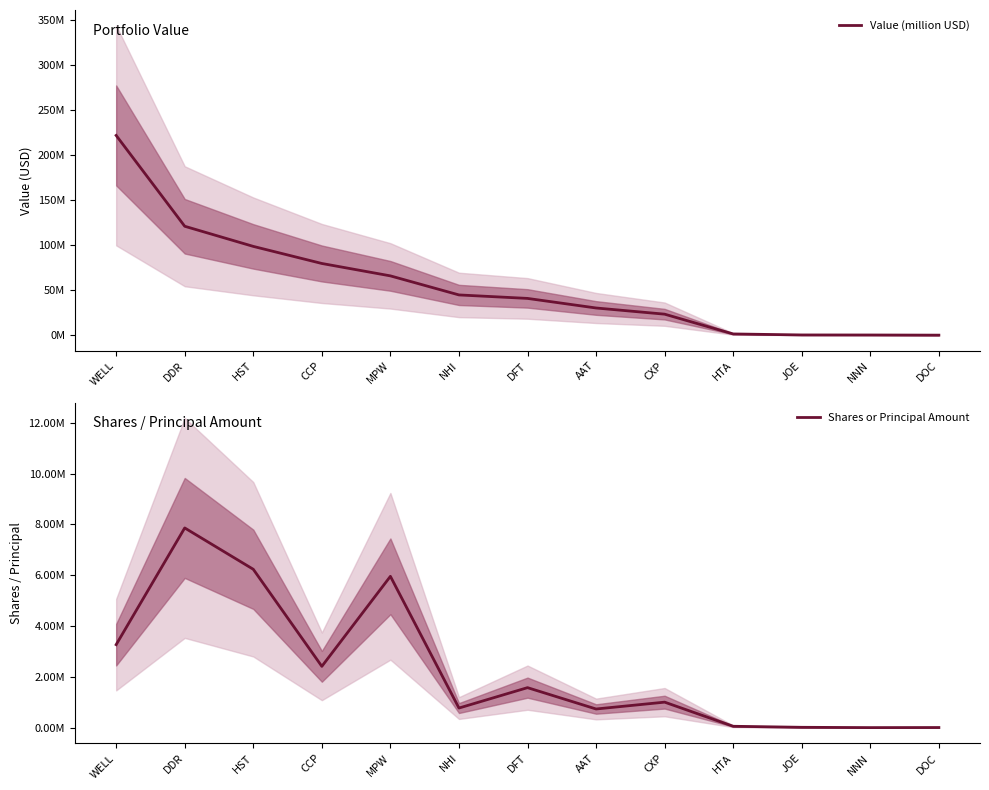

At how many categories does at least one series exceed 81246566?

3